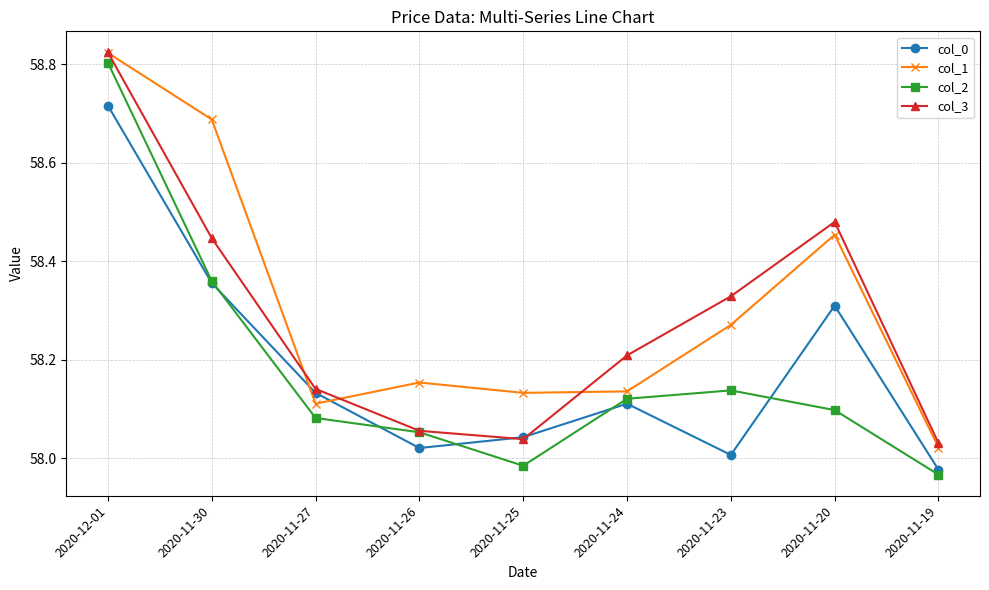

At which label does col_1 reach its peak?

2020-12-01